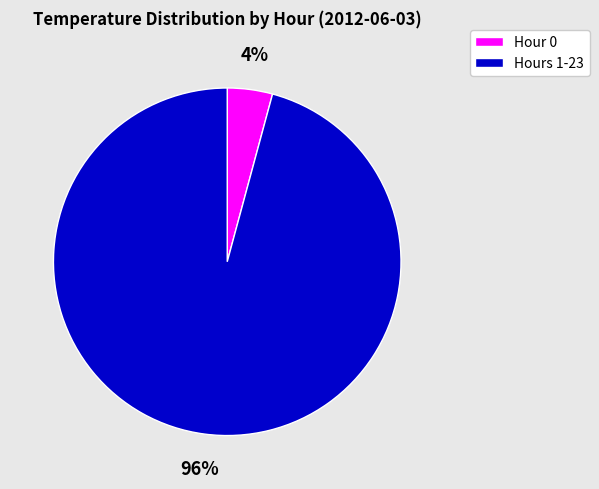

Does any single category account for the majority?

Yes